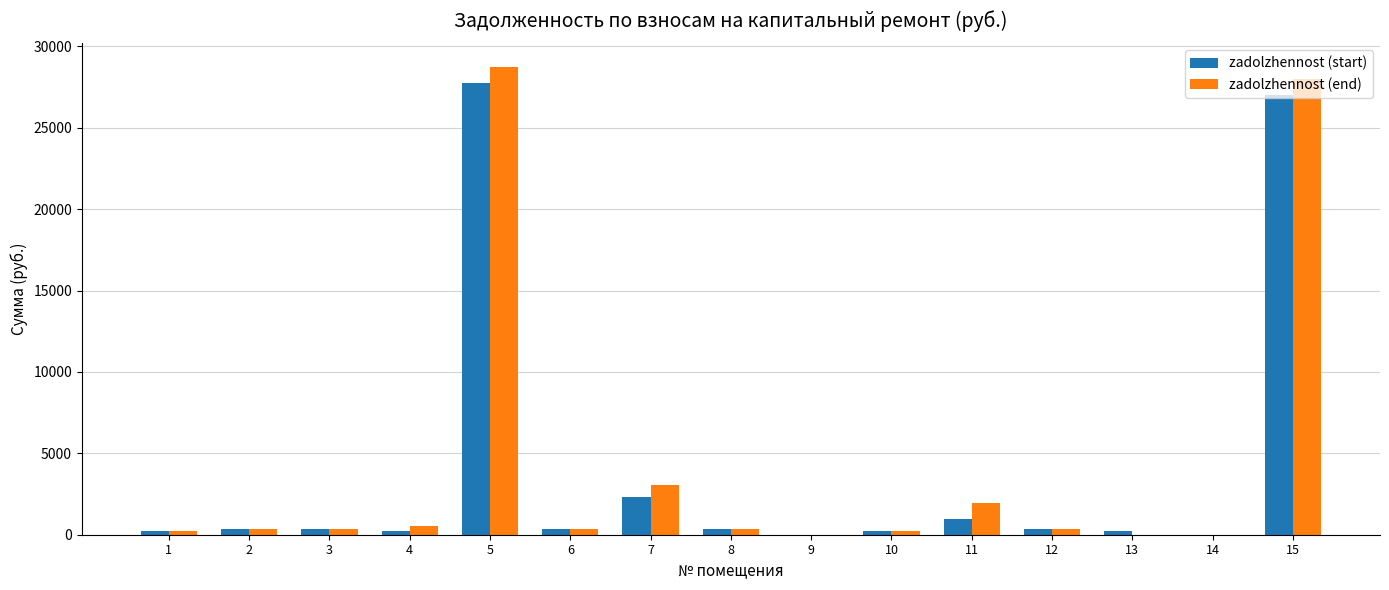

Is the value of zadolzhennost (start) at 7 greater than the value of zadolzhennost (end) at 2?

Yes